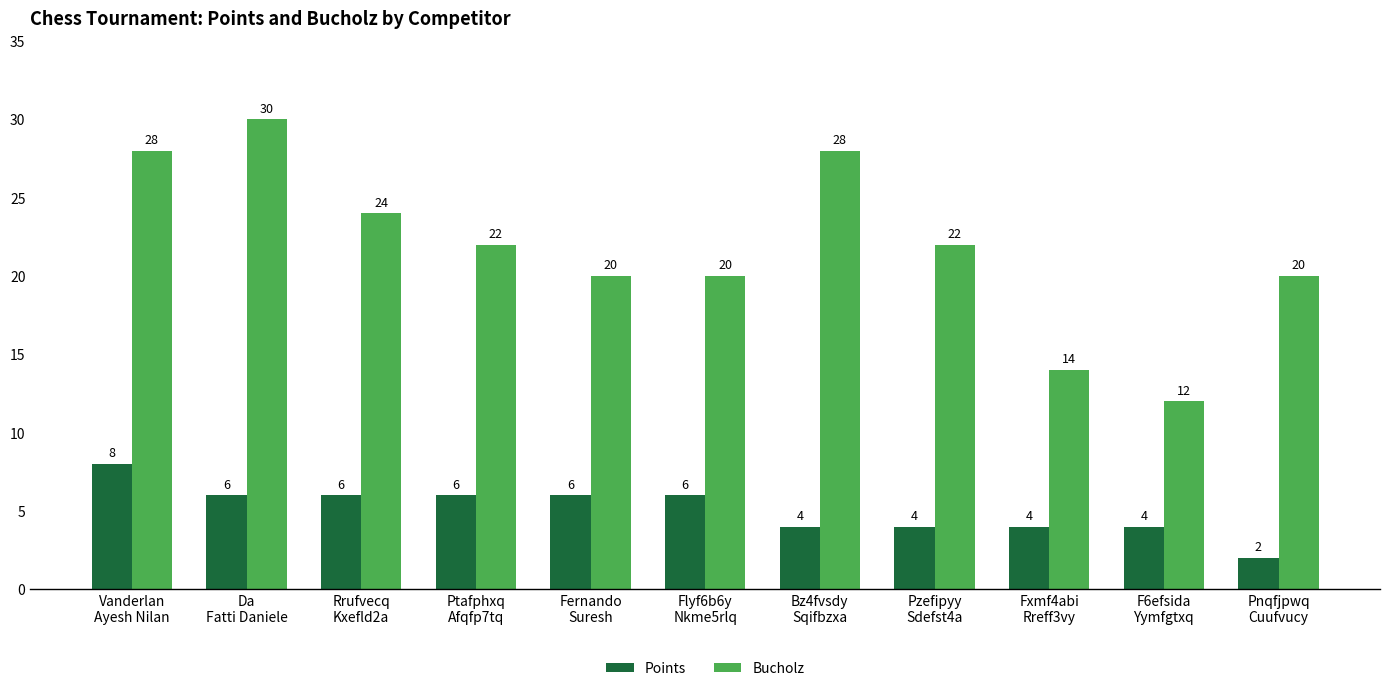

Which series has the largest total across all categories?

Bucholz